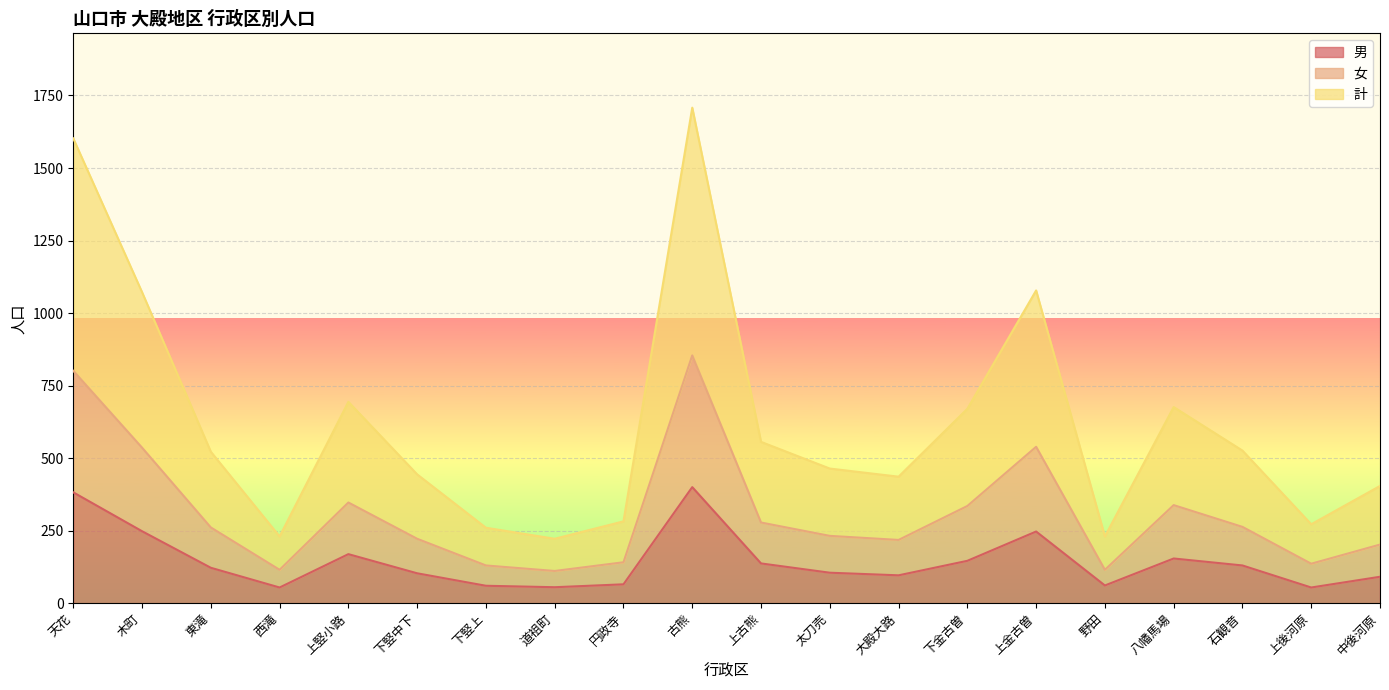

Which label corresponds to the smallest value in the chart?

西滝